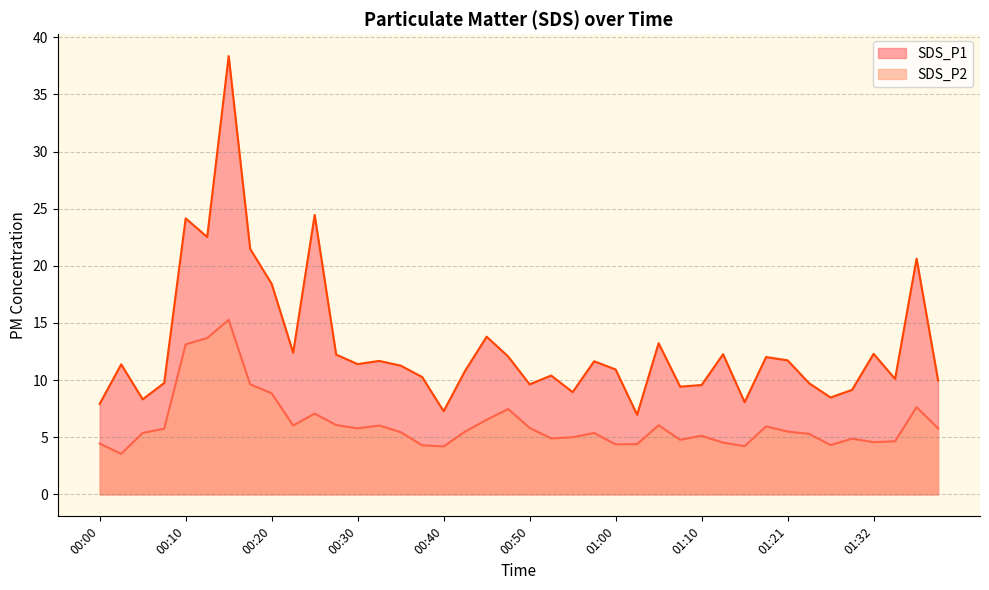

Rank the series by their average value, from lowest to highest.

SDS_P2, SDS_P1